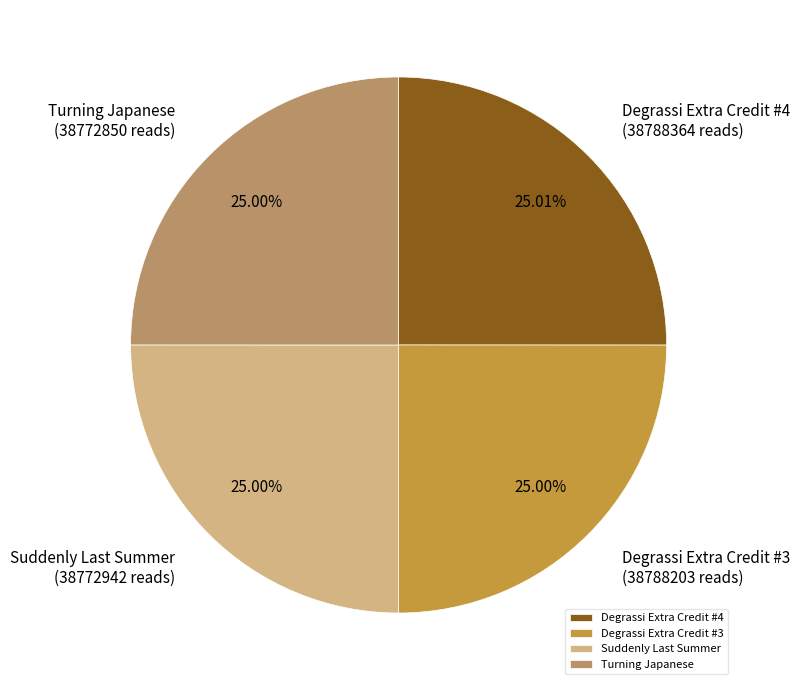

How many slices are in this pie chart?

4